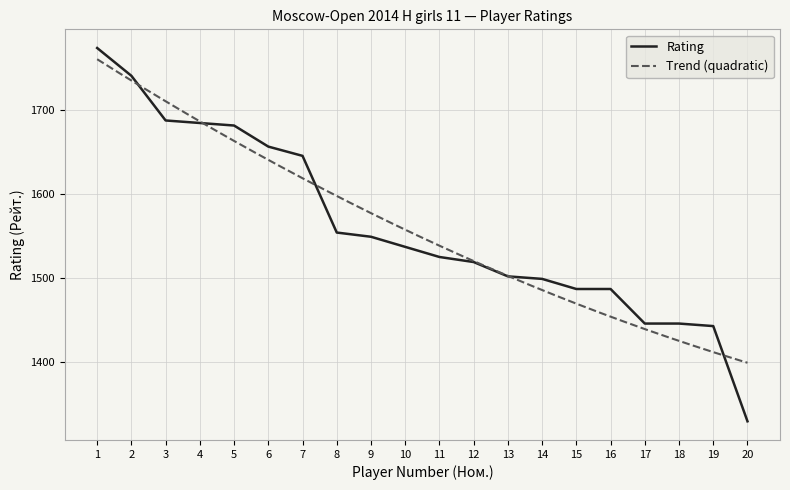

The value at 18 is 1446. True or false?

True